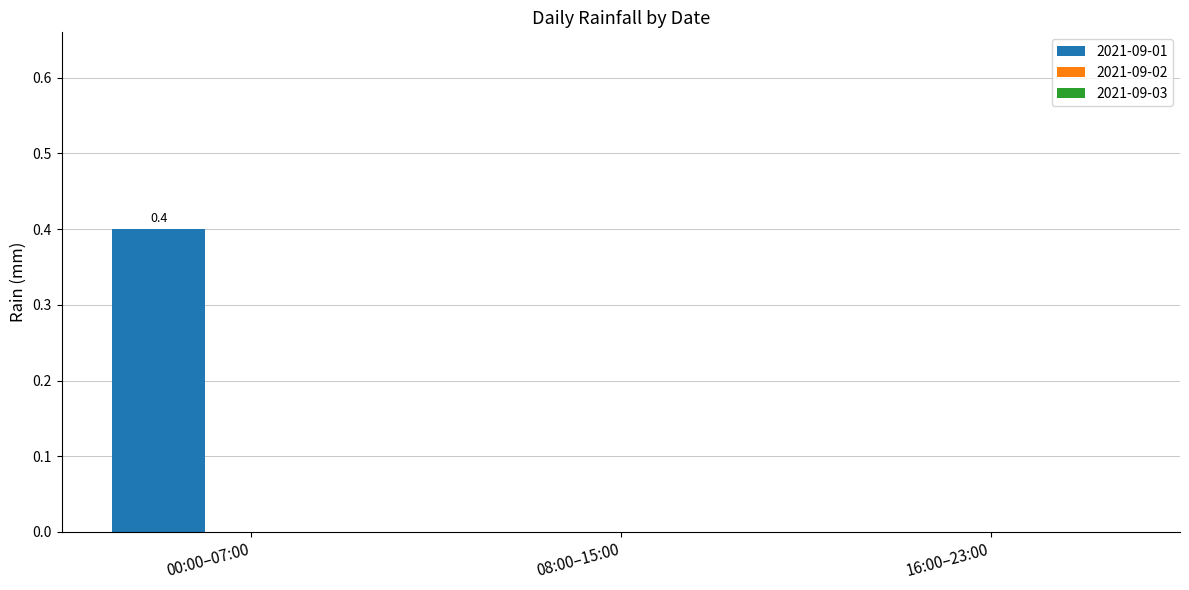

True or false: the data shows -0.2 at 16:00–23:00.

False